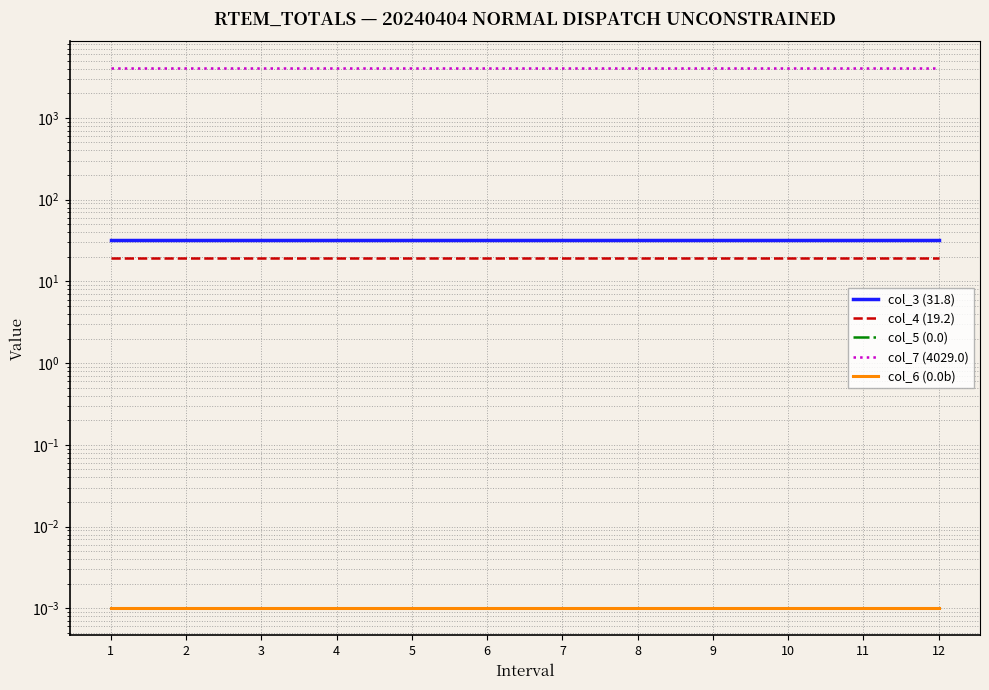

Reading left to right, extract all data points from this chart.

col_3 (31.8): 31.8	31.8	31.8	31.8	31.8	31.8	31.8	31.8	31.8	31.8	31.8	31.8
col_4 (19.2): 19.2	19.2	19.2	19.2	19.2	19.2	19.2	19.2	19.2	19.2	19.2	19.2
col_5 (0.0): 0.0	0.0	0.0	0.0	0.0	0.0	0.0	0.0	0.0	0.0	0.0	0.0
col_7 (4029.0): 4029.0	4029.0	4029.0	4029.0	4029.0	4029.0	4029.0	4029.0	4029.0	4029.0	4029.0	4029.0
col_6 (0.0b): 0.0	0.0	0.0	0.0	0.0	0.0	0.0	0.0	0.0	0.0	0.0	0.0